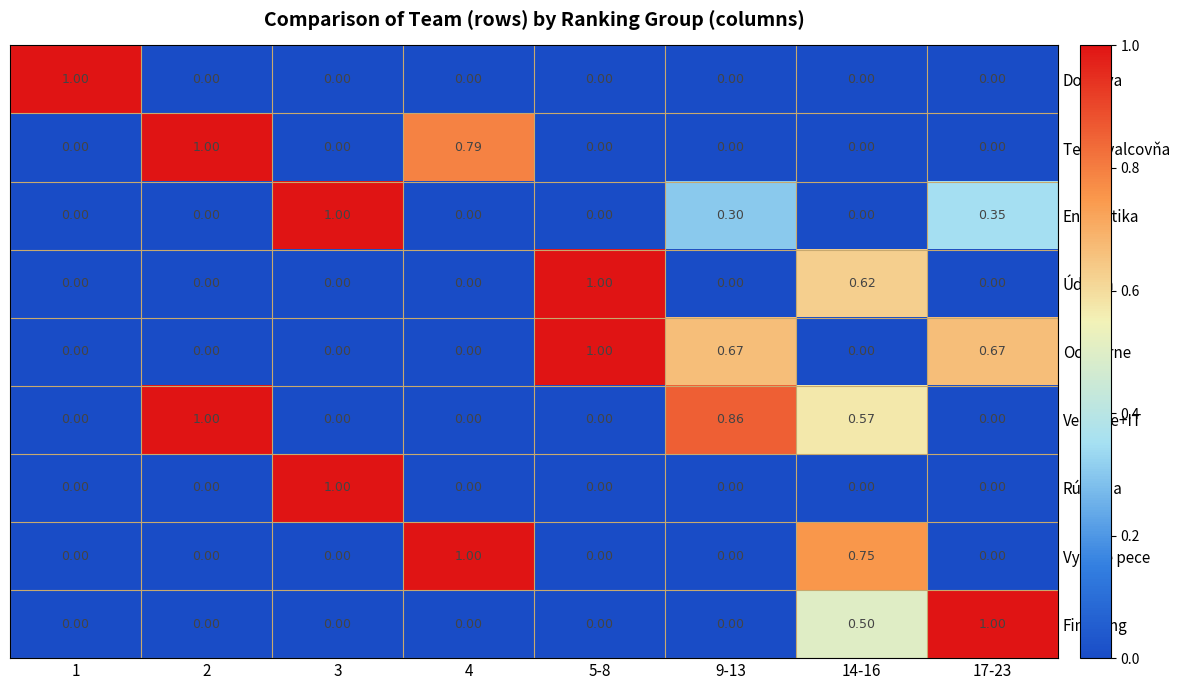

Which series has the largest total across all categories?

Vedenie+IT